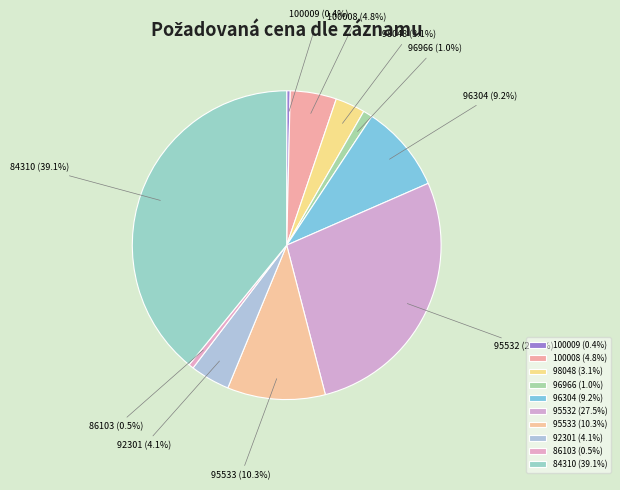

To the nearest percent, what percentage of the pie is 84310?

39%